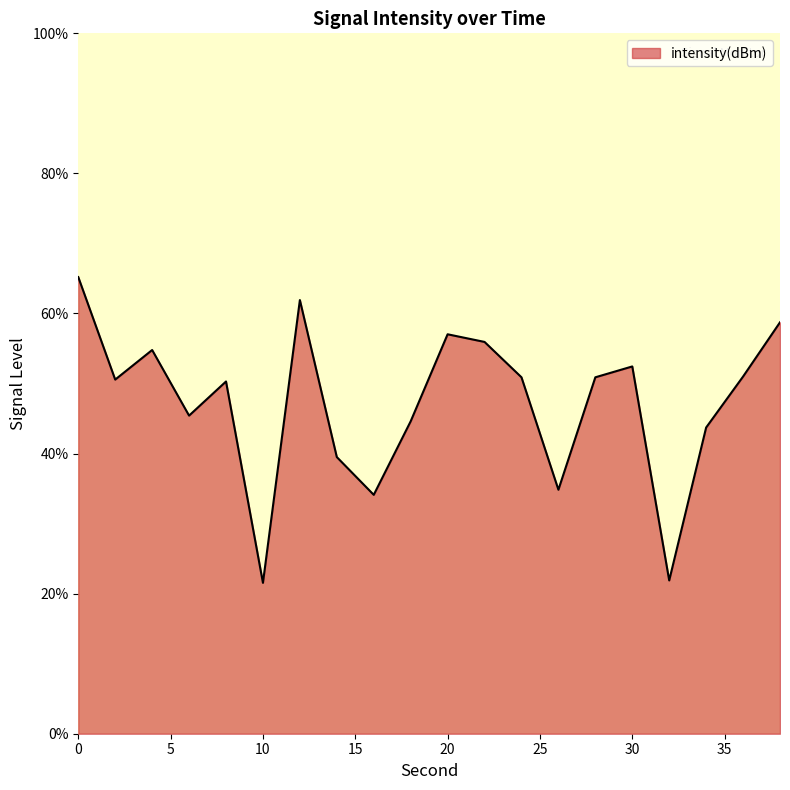

What is the smallest value displayed?

21.5